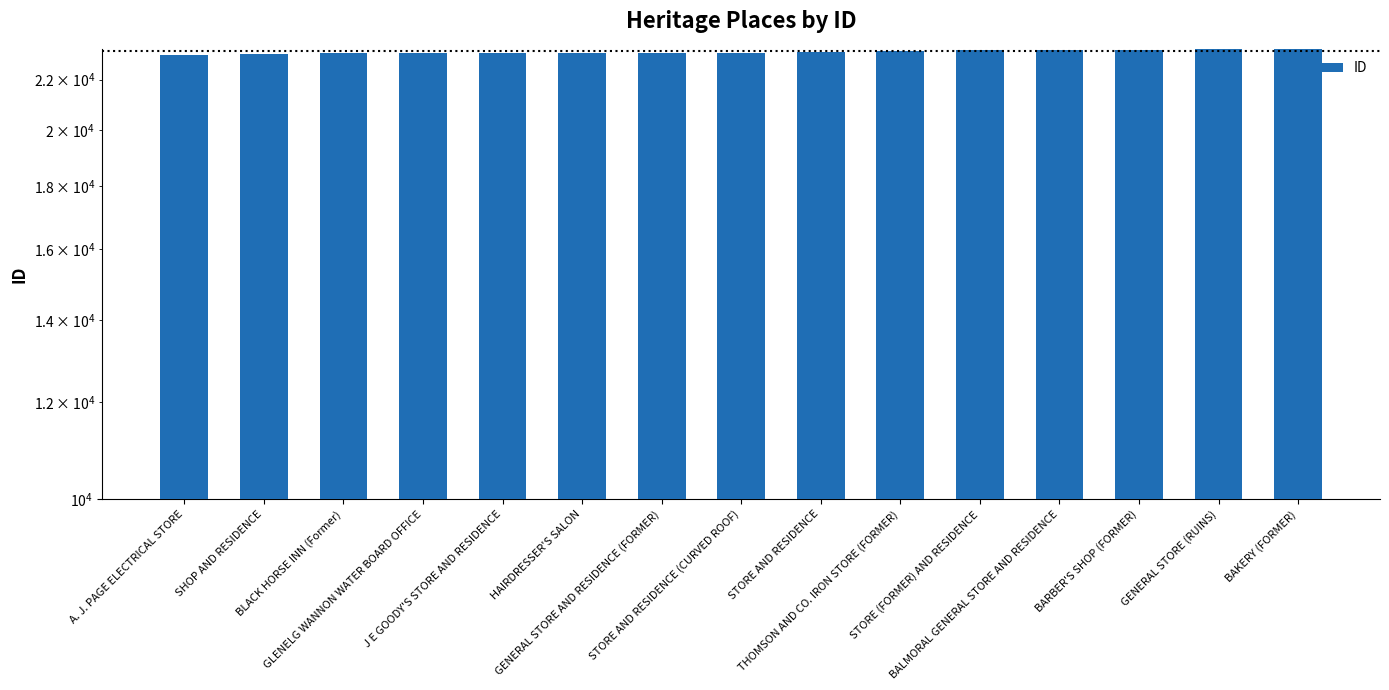

What is the value of the 2nd bar from the left?

23083